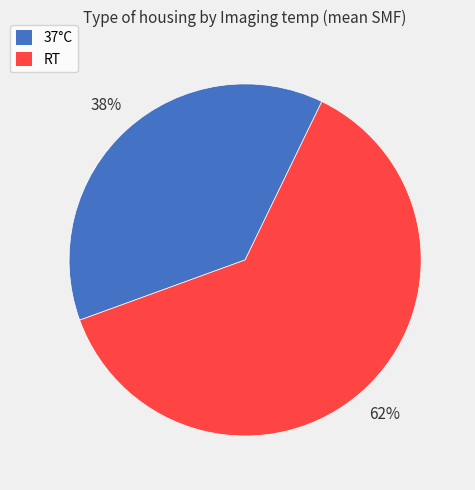

To the nearest percent, what is the average slice percentage?

50%